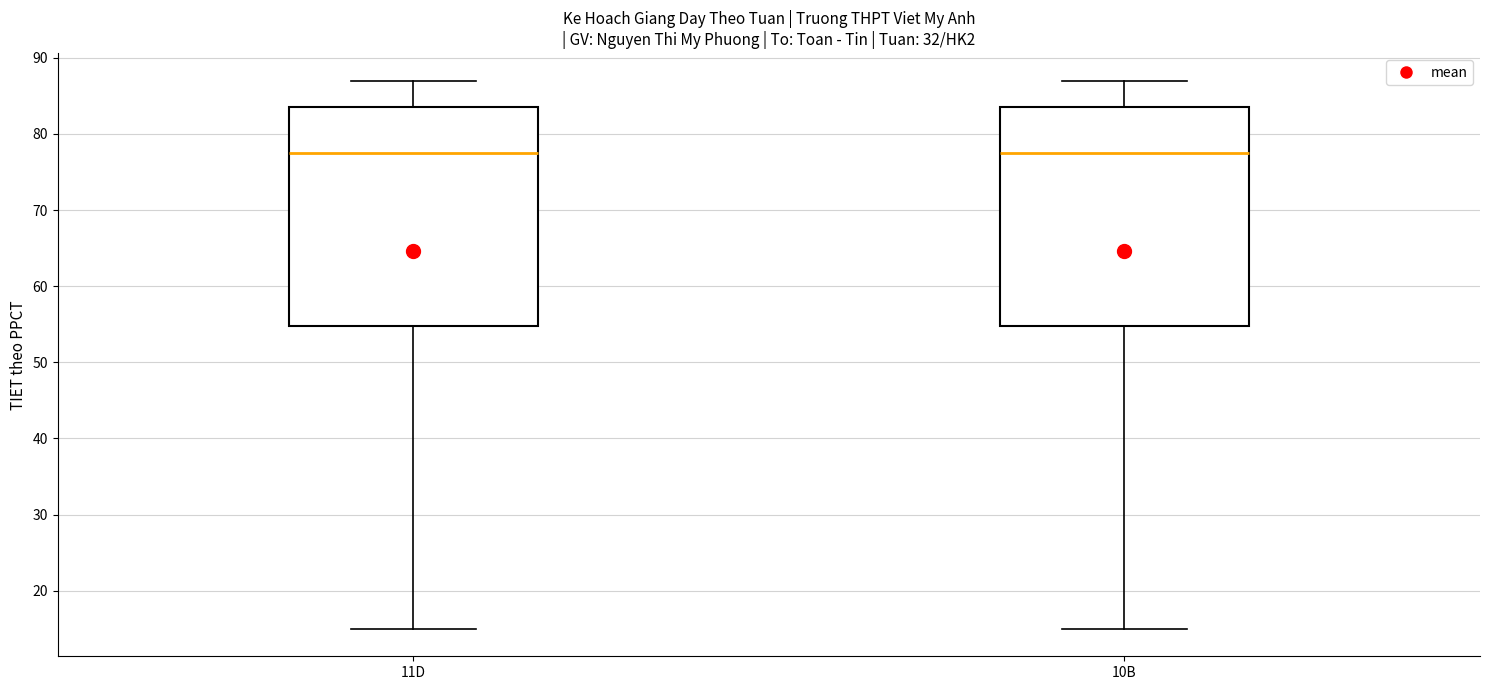

Reading left to right, transcribe this box plot: for each box, give where its median line is, the range the box spans, and where its two whiskers end, as read against the y-axis. The values are not printed on the chart, so give them approximately, as read against the axis.

11D: median 78, box 55 to 84, whiskers 15 to 87
10B: median 78, box 55 to 84, whiskers 15 to 87